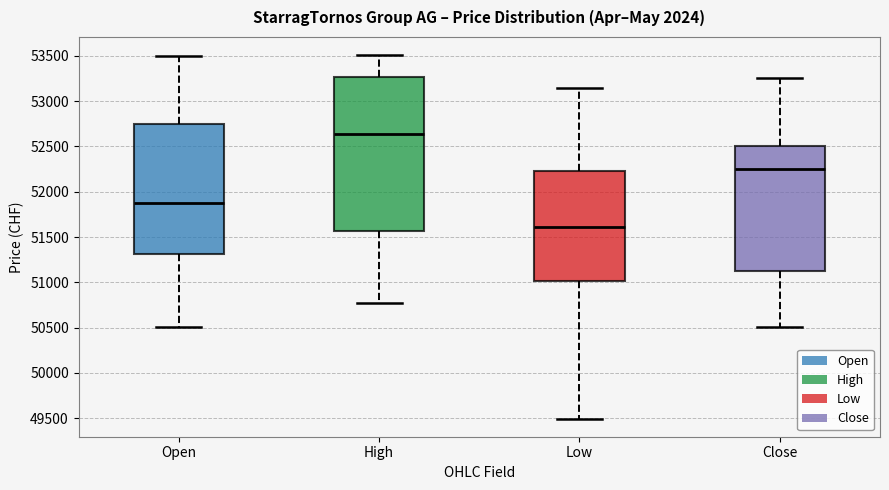

Which box is the tallest, from its lower edge to its upper edge?

High